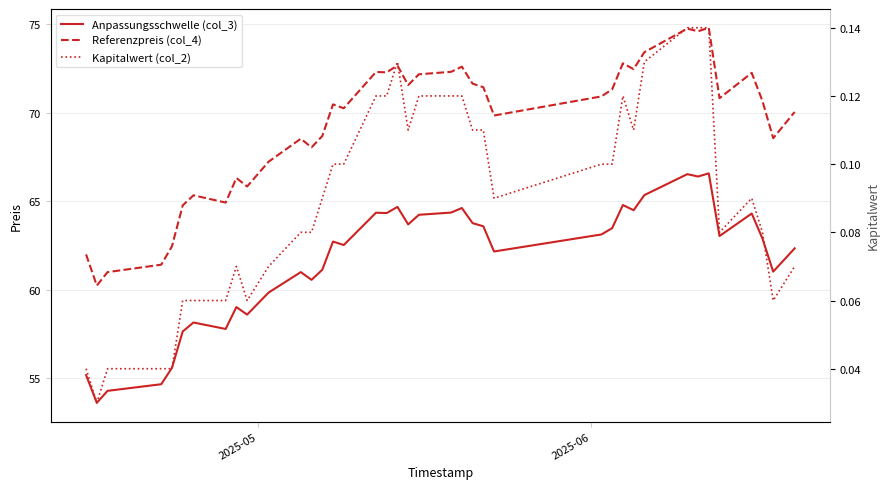

At how many categories does at least one series exceed 74?

3